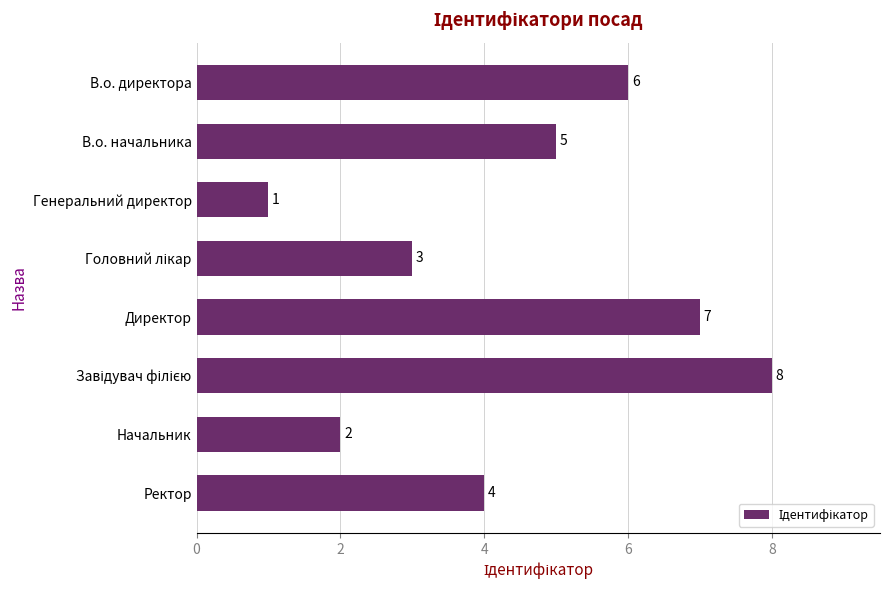

Is it true that the value at Директор is 7?

True